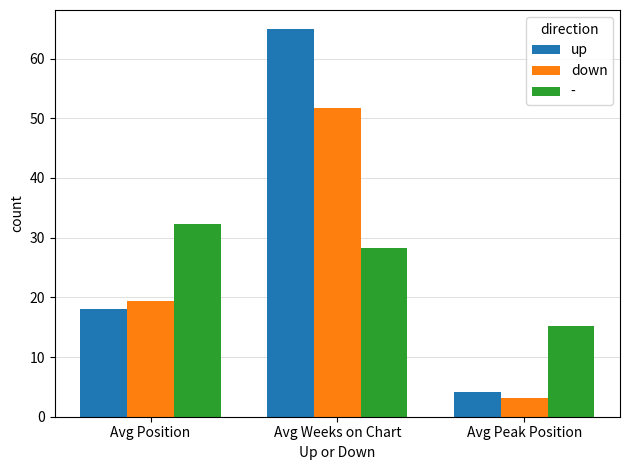

At which category does the chart reach its peak across all series?

Avg Weeks on Chart